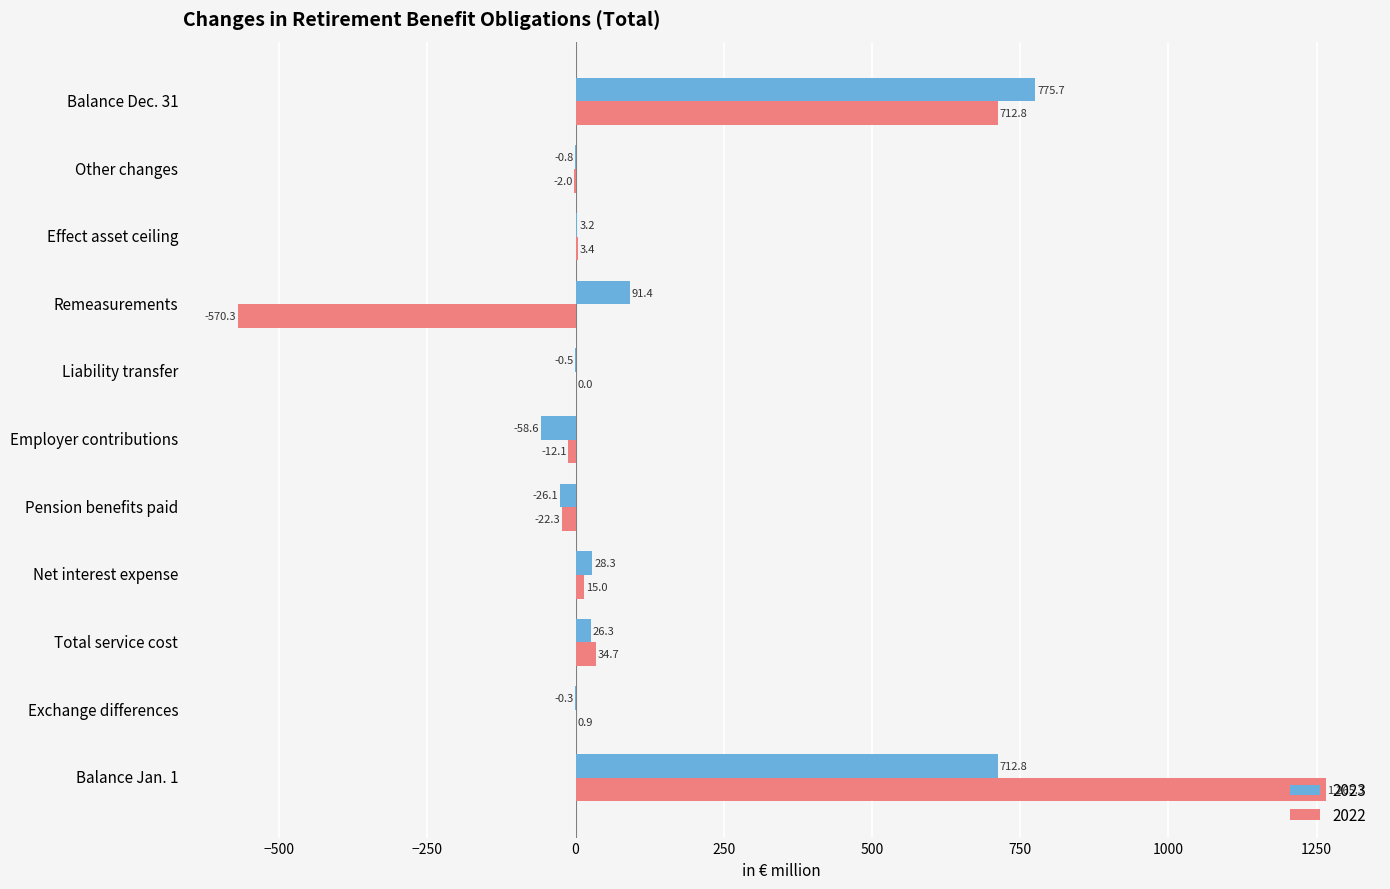

Read the 2022 value at Pension benefits paid.

-22.3